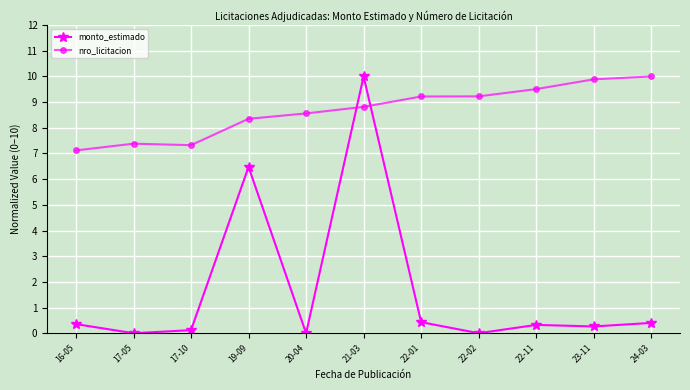

At which category does monto_estimado reach its first local peak?

19-09